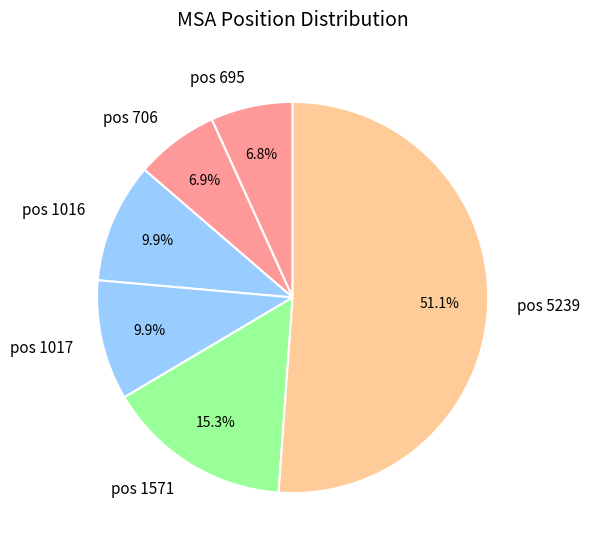

Count the number of slices in the pie.

6